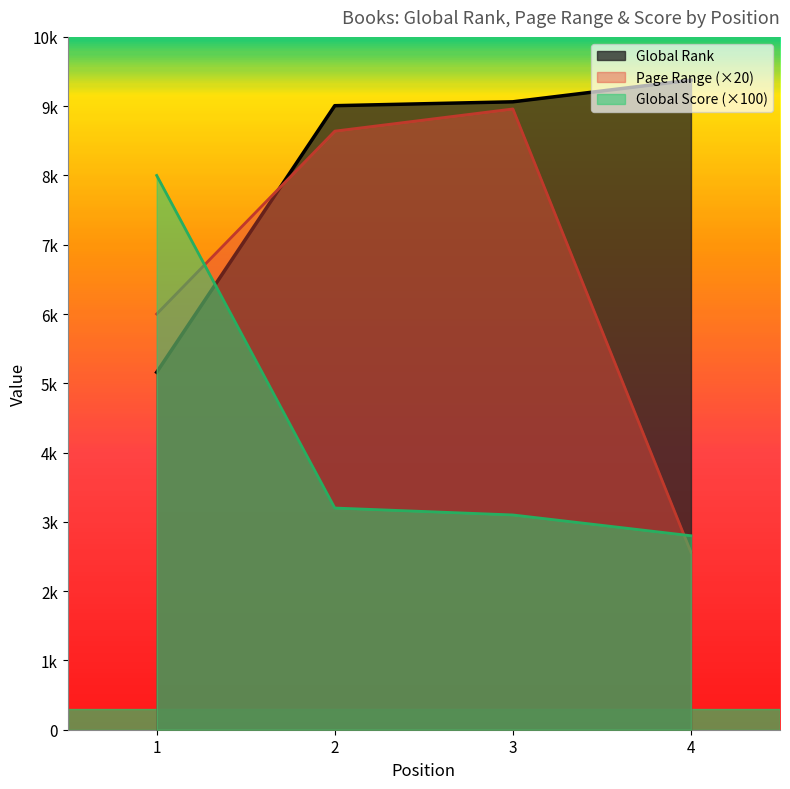

The value of Global Rank at 1 is 5159. True or false?

True